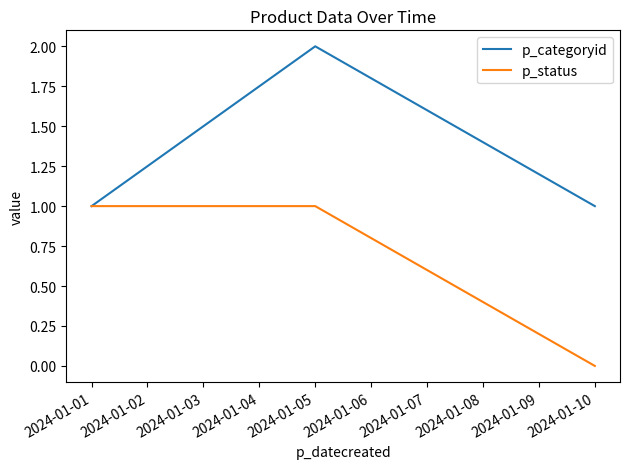

How many series are shown in this chart?

2